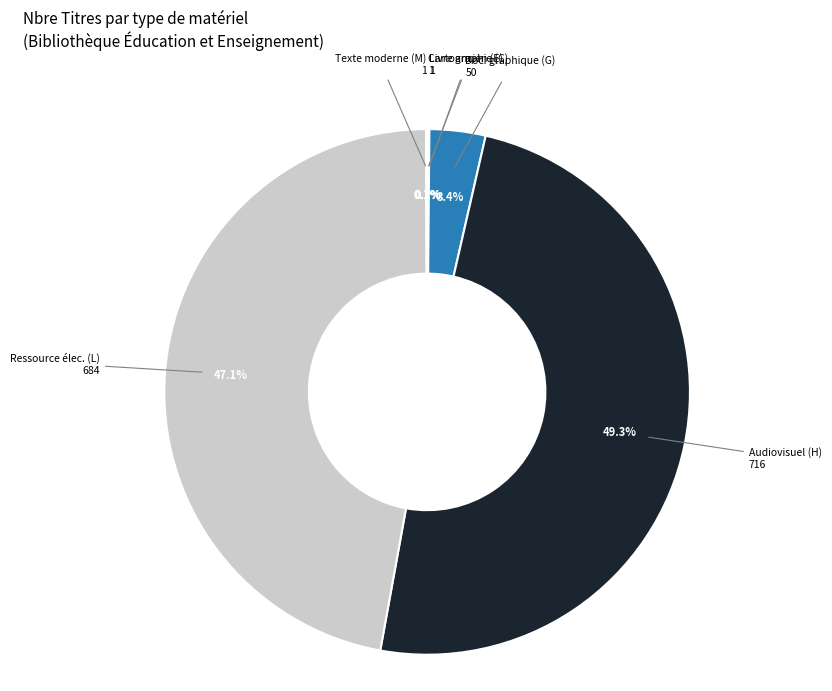

Is there a majority slice in this chart?

No